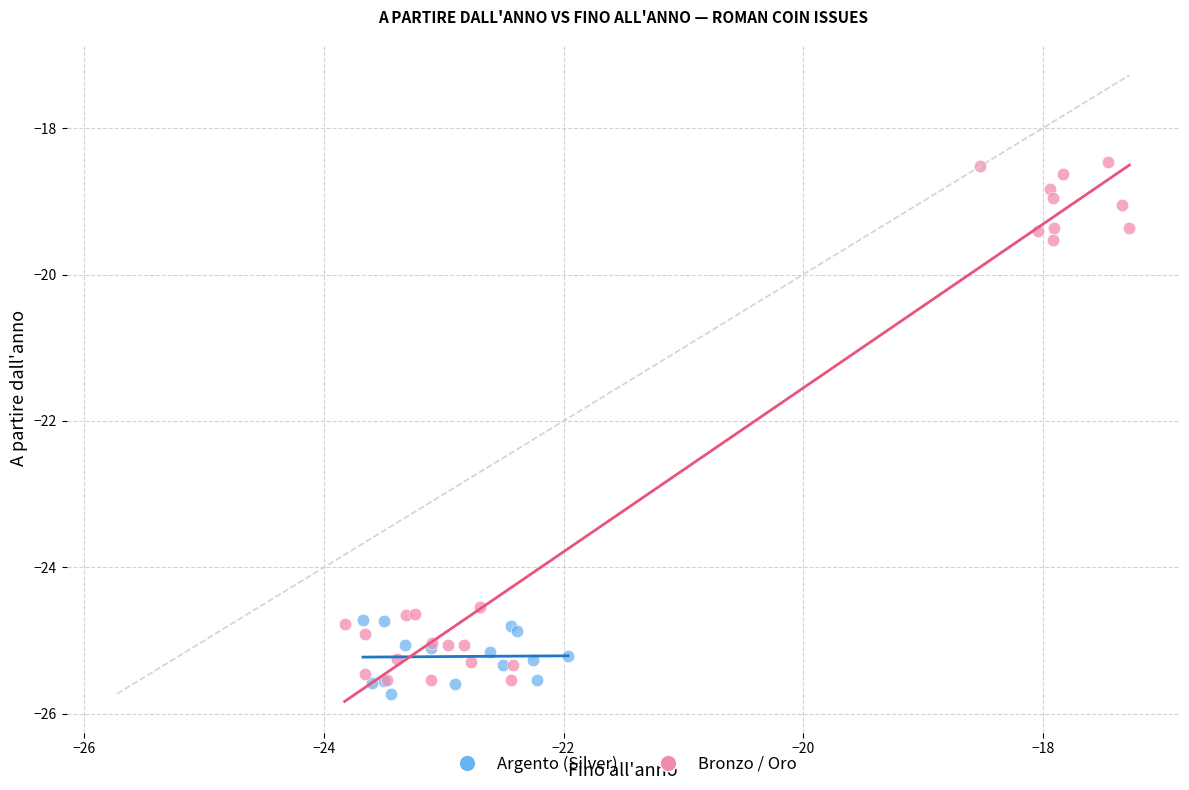

What are all the series names shown in the legend?

Argento (Silver), Bronzo / Oro